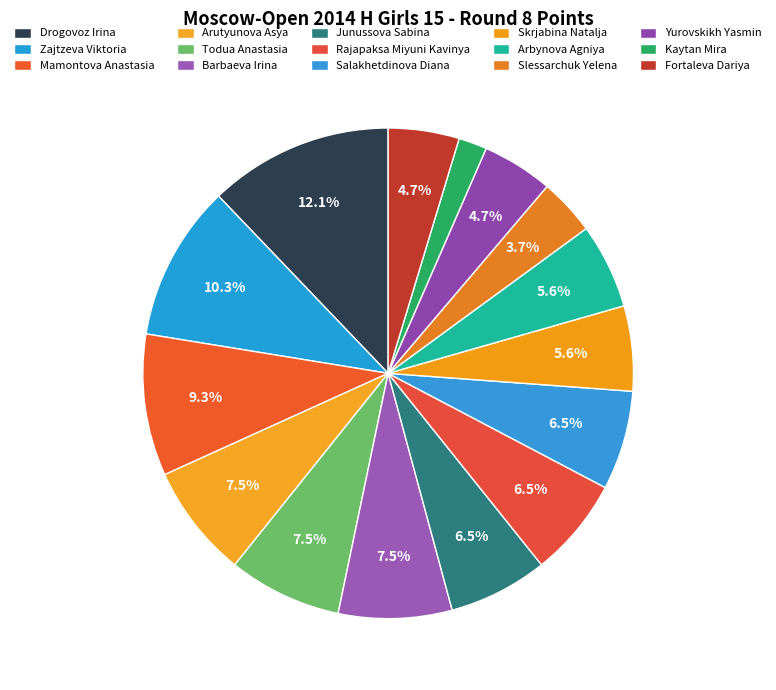

How many slices are in this pie chart?

15